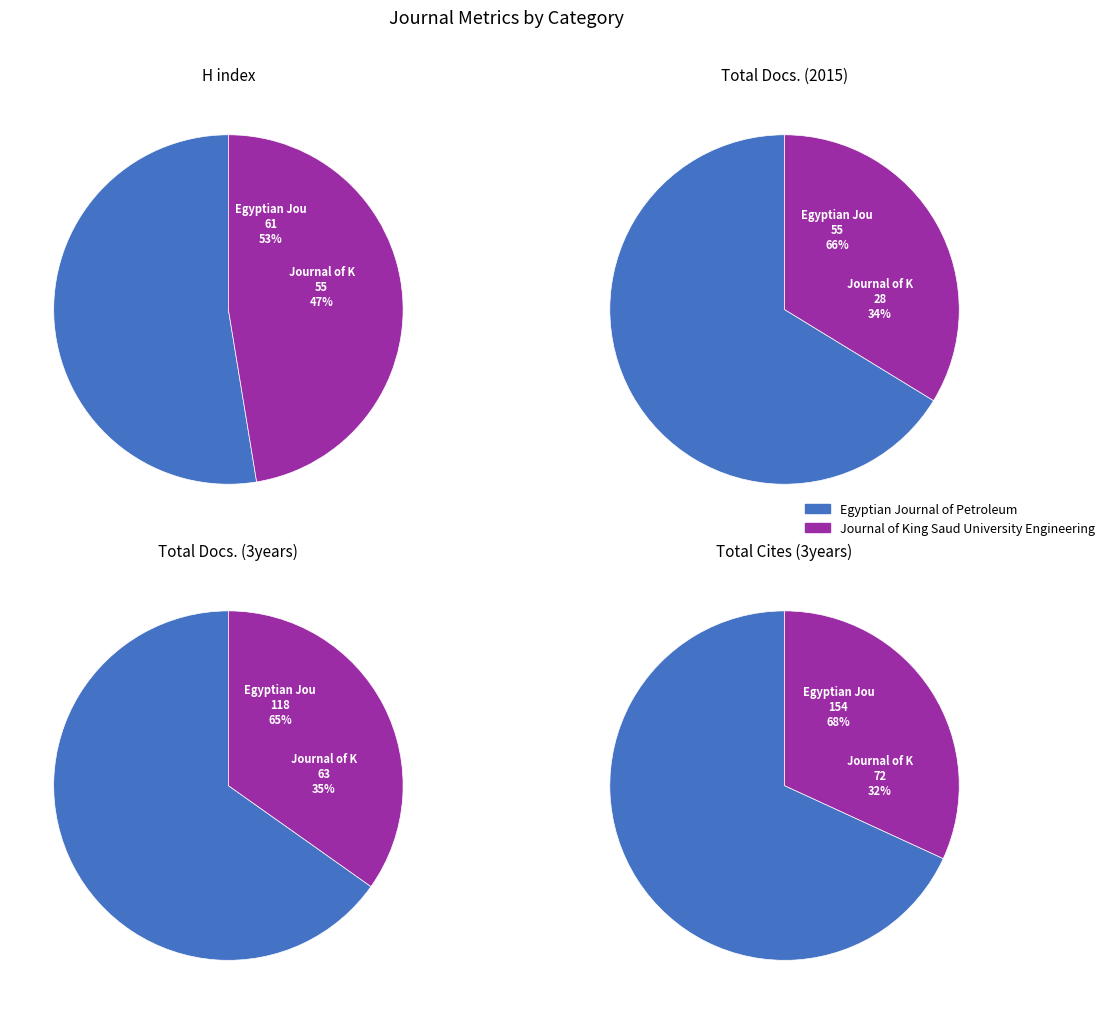

To the nearest percent, what portion does Egyptian Journal of Petroleum represent?

66%